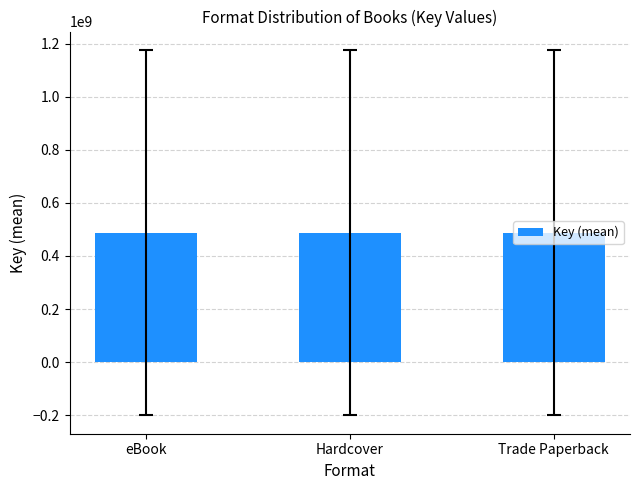

Are the bars horizontal?

No